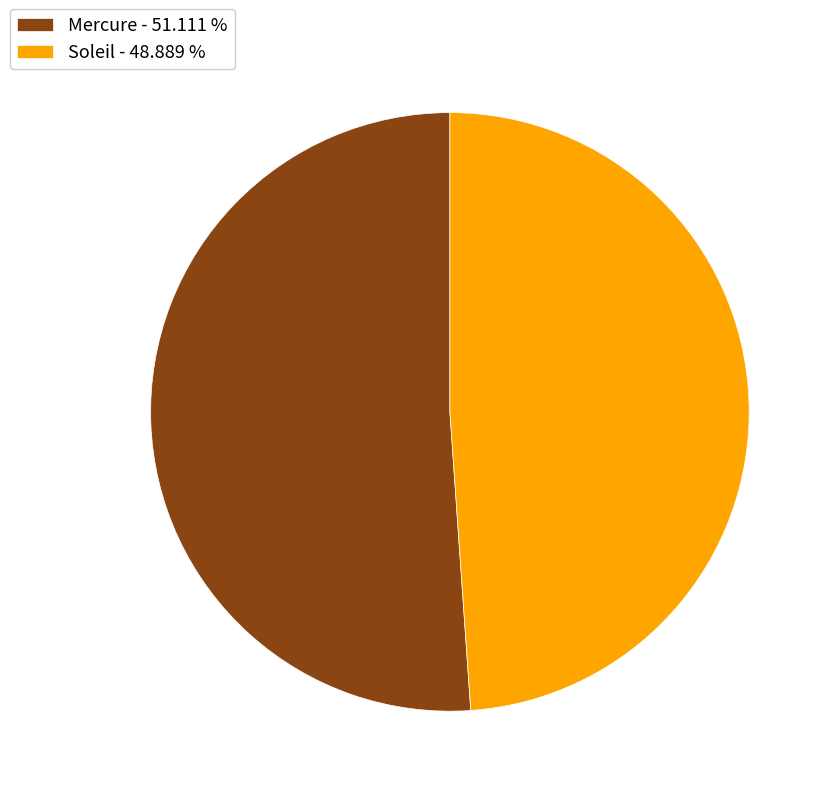

True or false: Mercure accounts for 51% of the total.

True